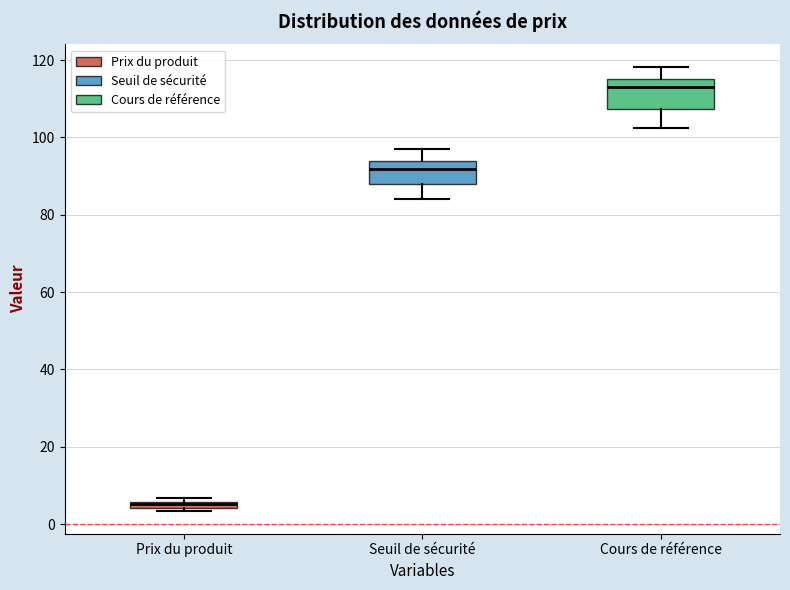

Which box has the highest median line?

Cours de référence